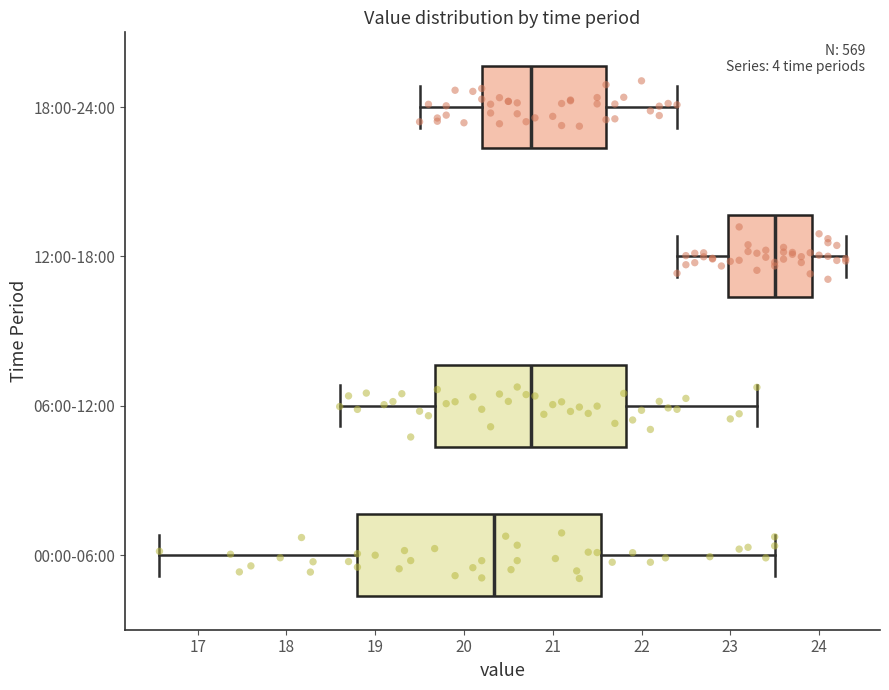

Where does the left whisker of the box for 06:00-12:00 end on the x-axis? The values are not printed on the chart, so give them approximately, as read against the axis.

18.6